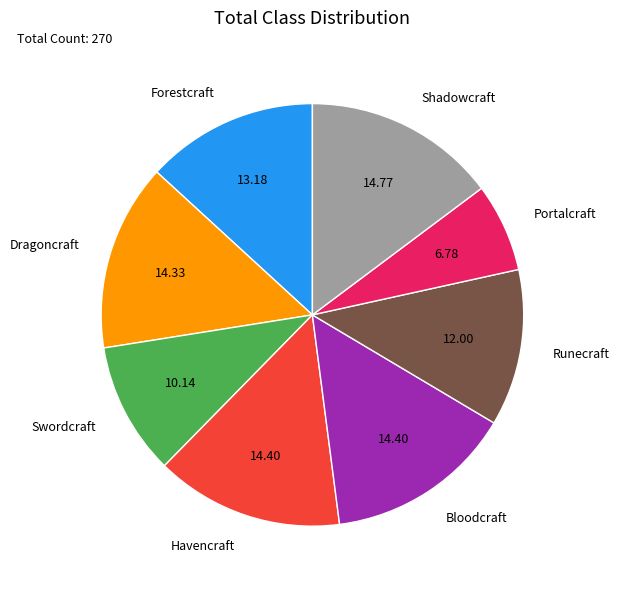

How many slices are in this pie chart?

8